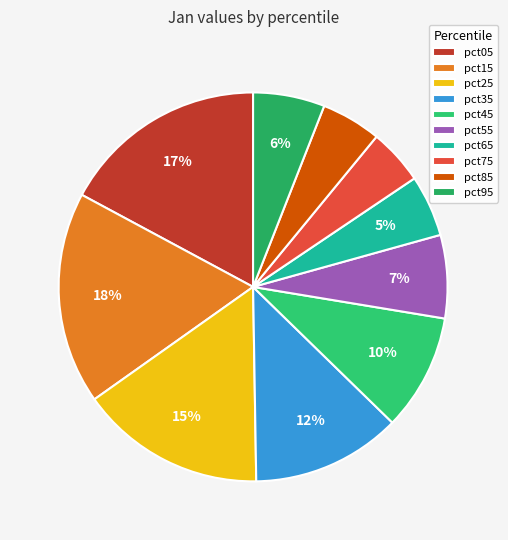

Which has a higher value, pct95 or pct45?

pct45